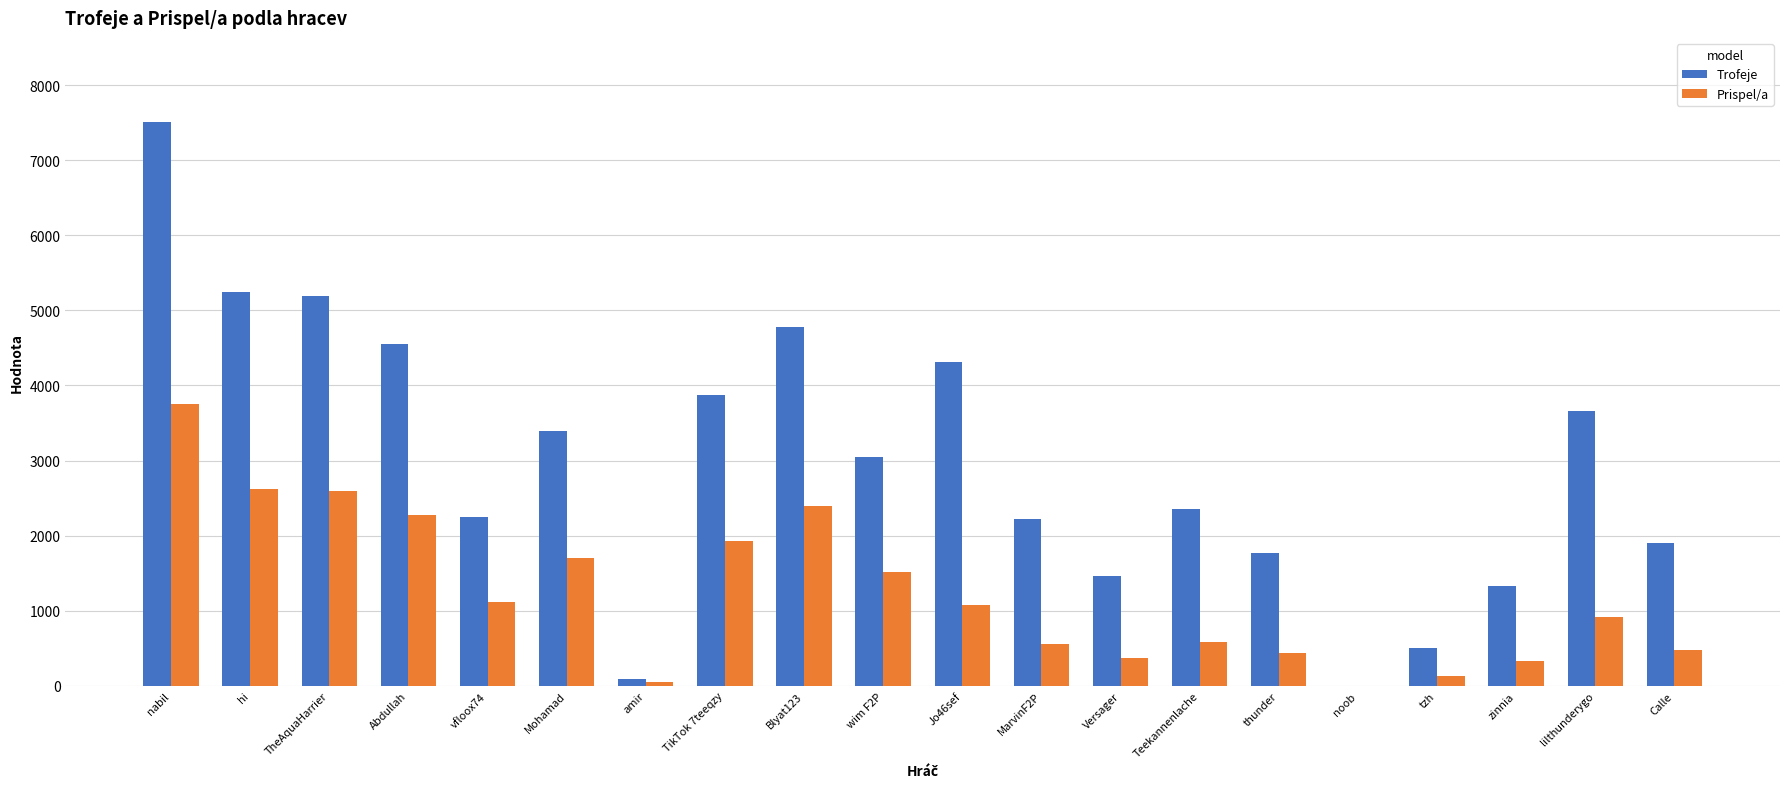

How many series are shown in this chart?

2